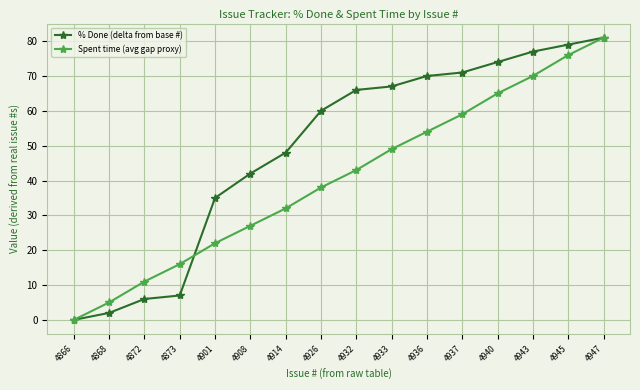

How many lines are shown in the chart?

2